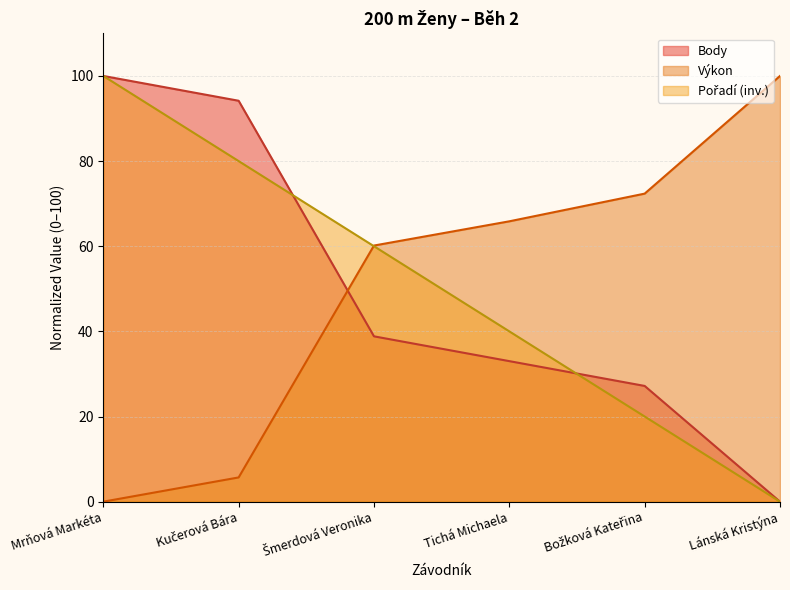

At which category does the chart reach its peak across all series?

Mrňová Markéta